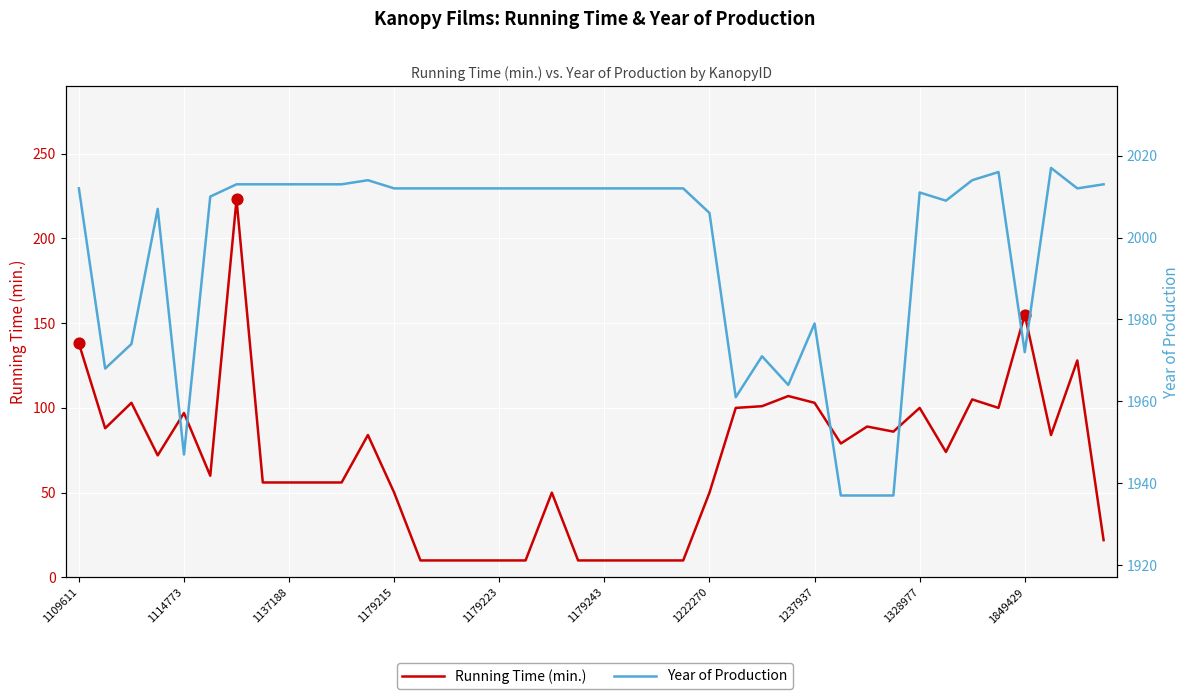

What is the total value across all series at 1109611?

2150